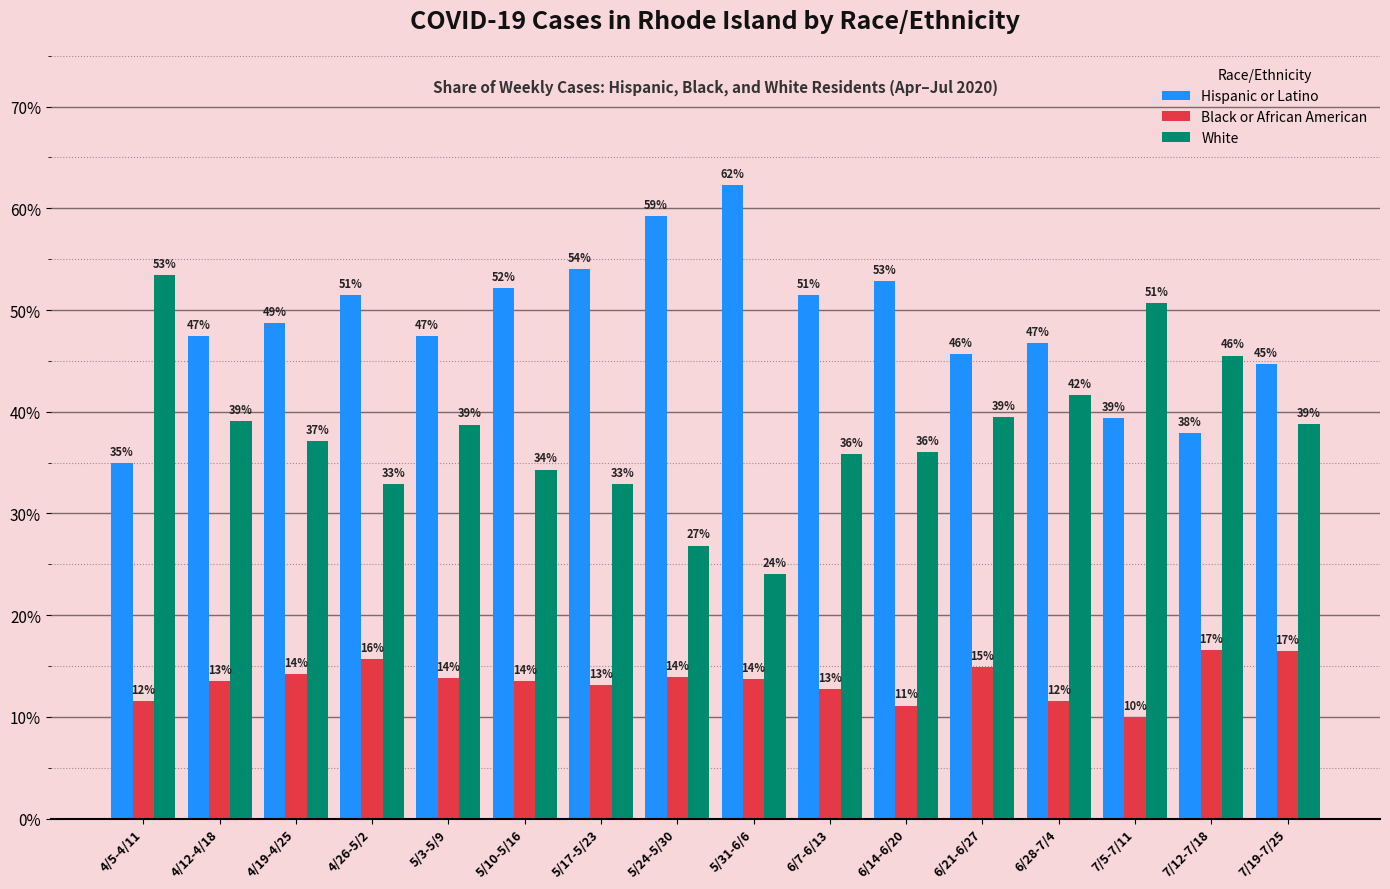

What are all the series names shown in the legend?

Hispanic or Latino, Black or African American, White